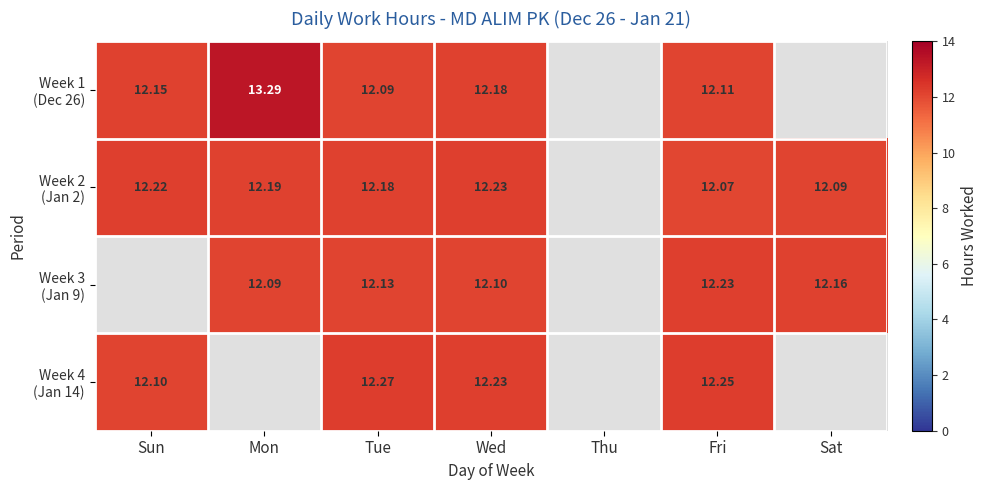

What is the highest value of the Week 2 (Jan 2) series?

12.2